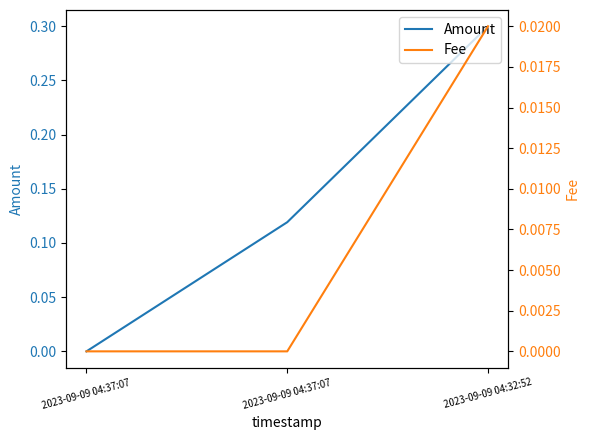

At 2023-09-09 04:37:07, list the series in order from largest to smallest.

Amount, Fee